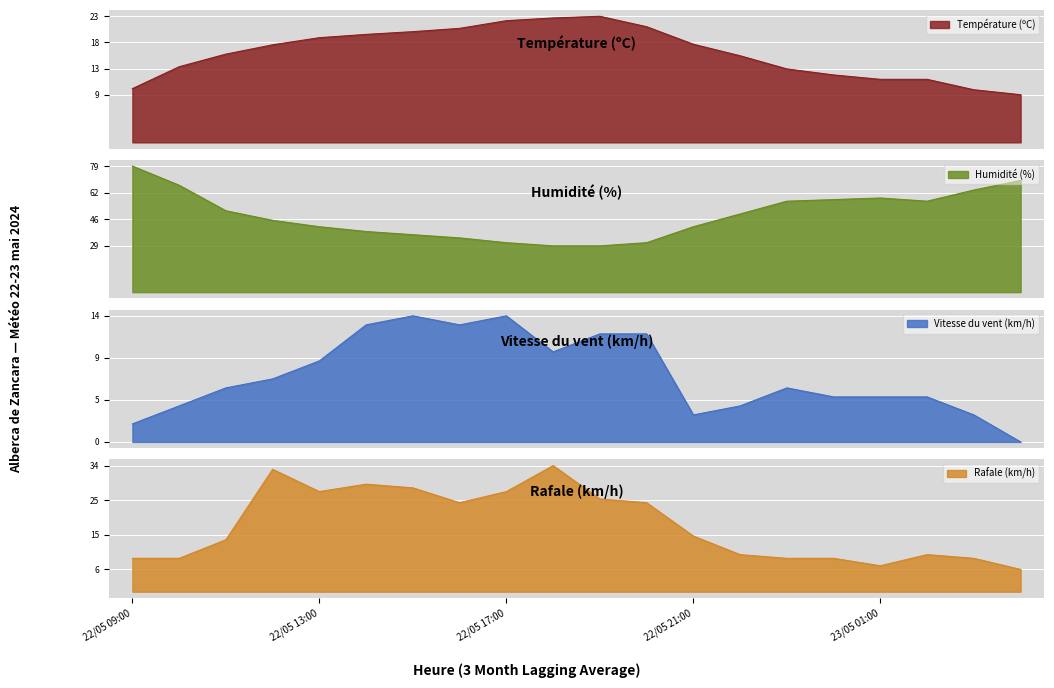

True or false: Température (ºC) and Humidité (%) intersect in this chart.

False